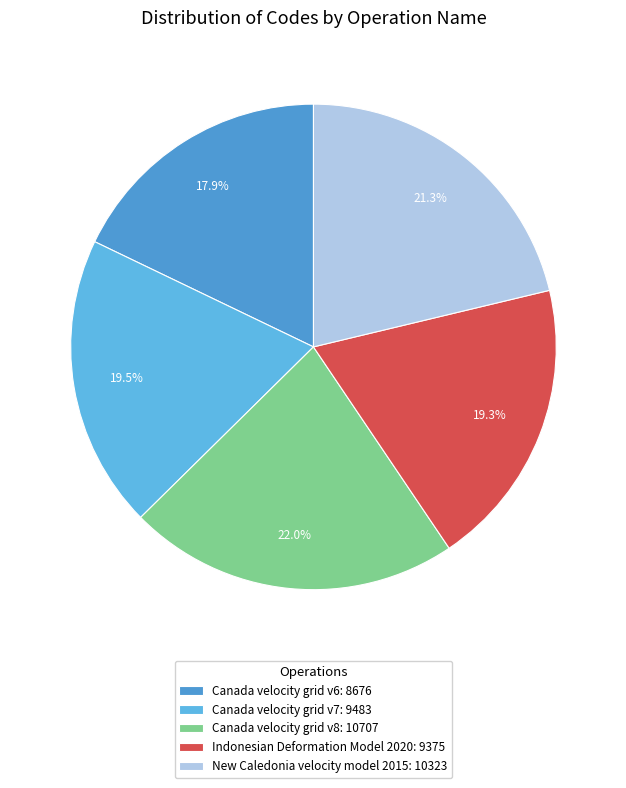

Count the number of slices in the pie.

5